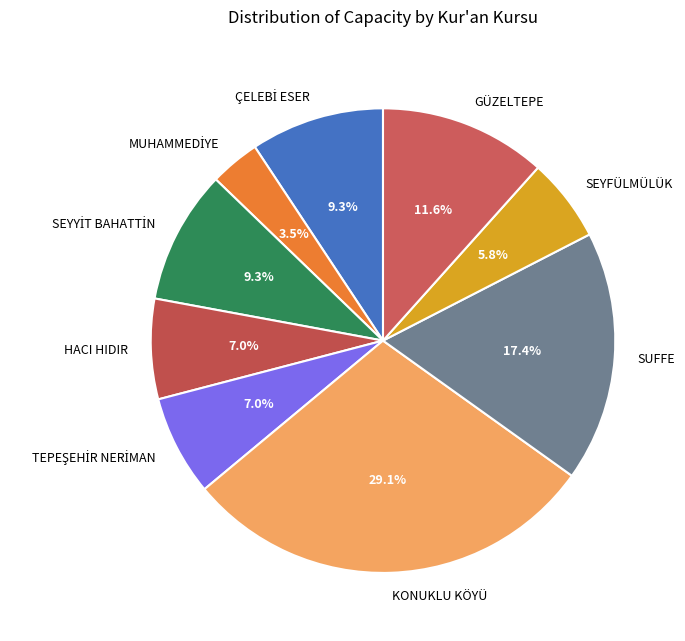

Which has a higher value, SUFFE or HACI HIDIR?

SUFFE